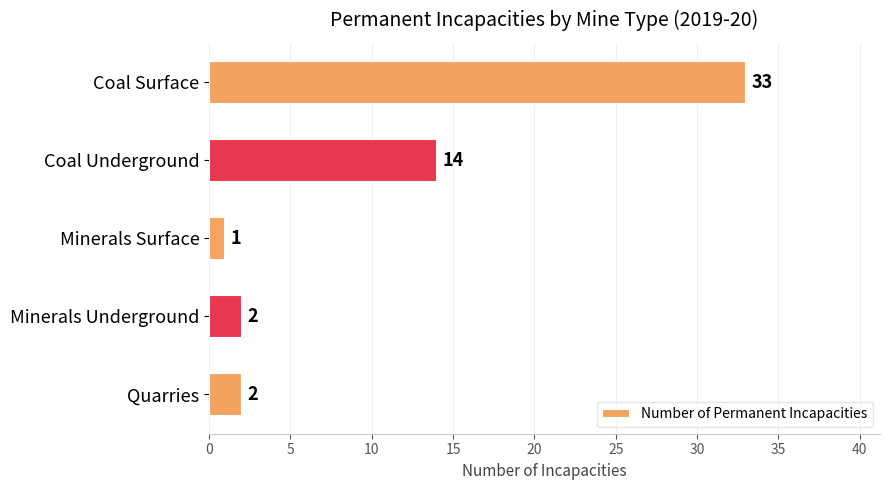

What is the sum of all values?

52